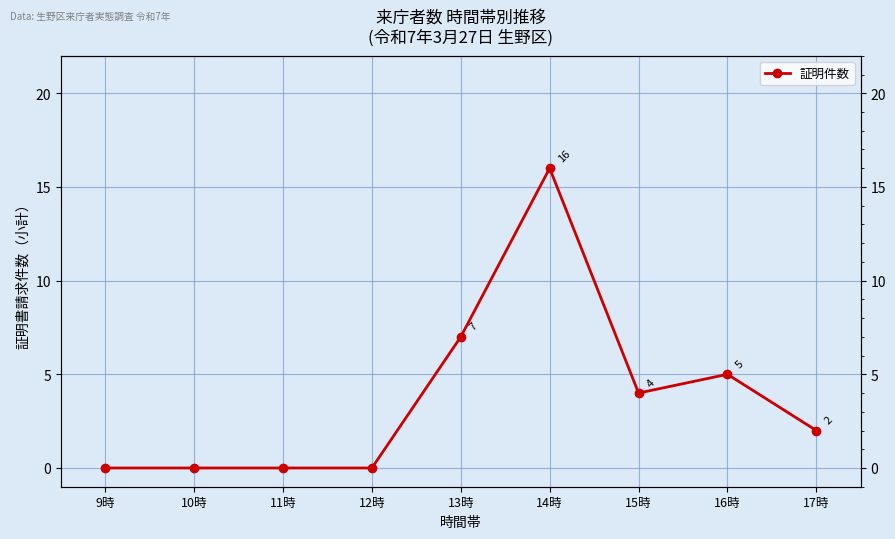

The chart shows a value of 0 at 10時. True or false?

True